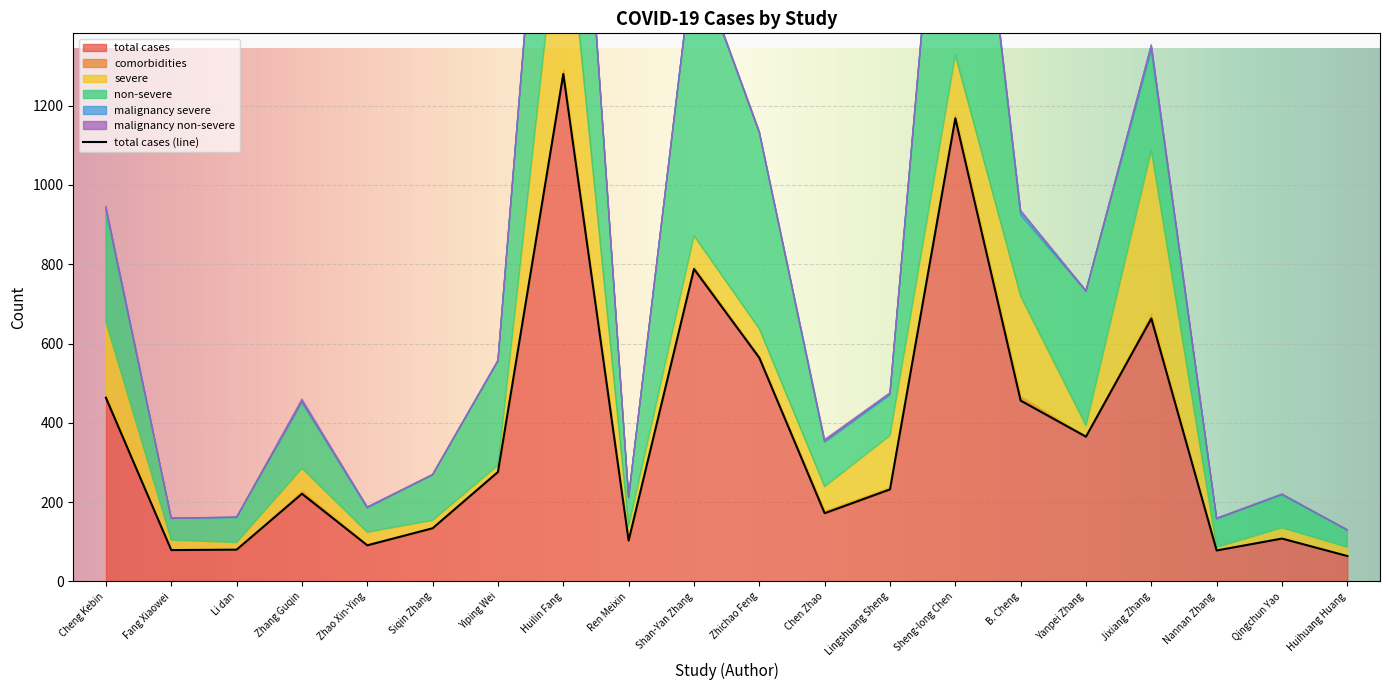

True or false: total cases has a value of 17 at Fang Xiaowei.

False